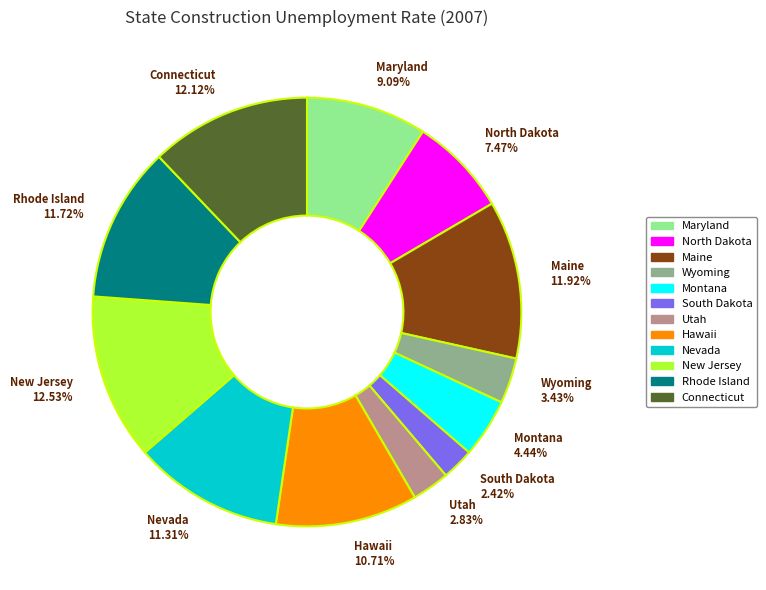

What is the ratio of the value at South Dakota to the value at North Dakota?

0.3